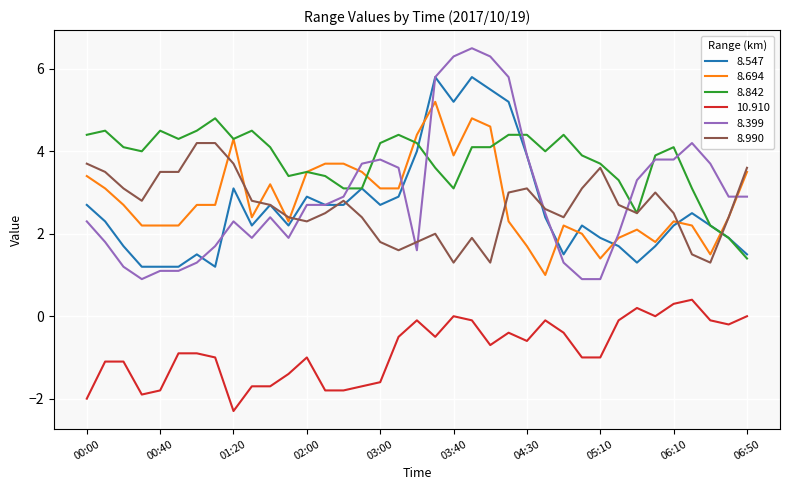

True or false: 8.990 has more than 1 interior local peaks.

True